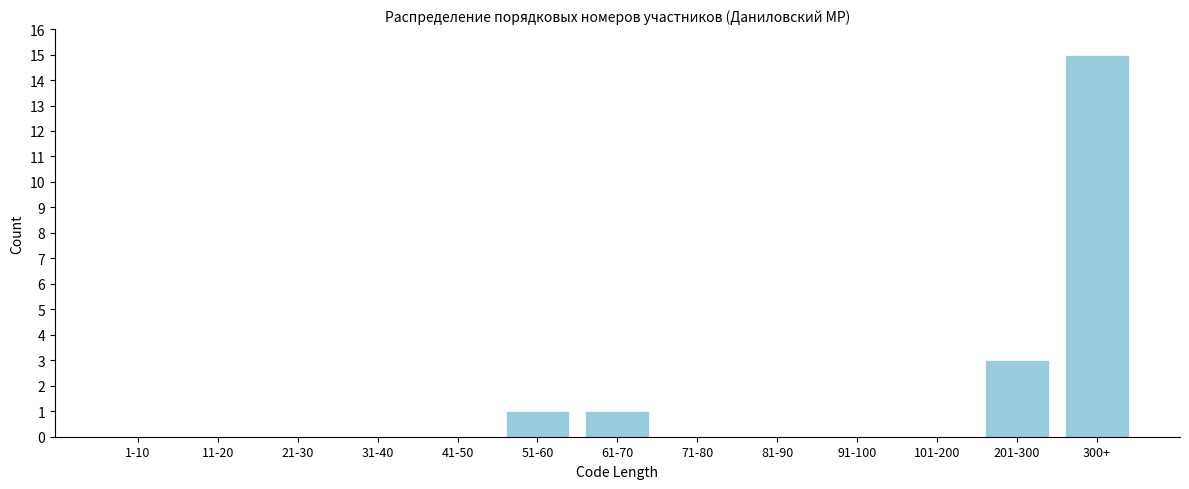

Reading right to left, list all the values displayed in this chart.

300+=15	201-300=3	101-200=0	91-100=0	81-90=0	71-80=0	61-70=1	51-60=1	41-50=0	31-40=0	21-30=0	11-20=0	1-10=0